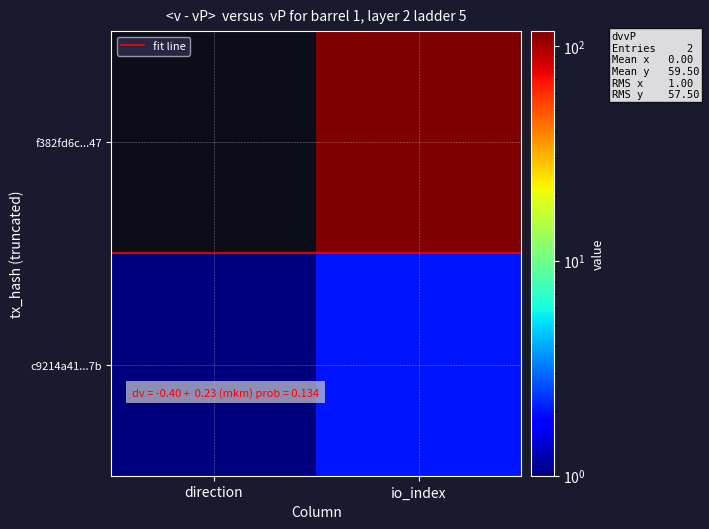

At which category is the sum across all series the highest?

io_index